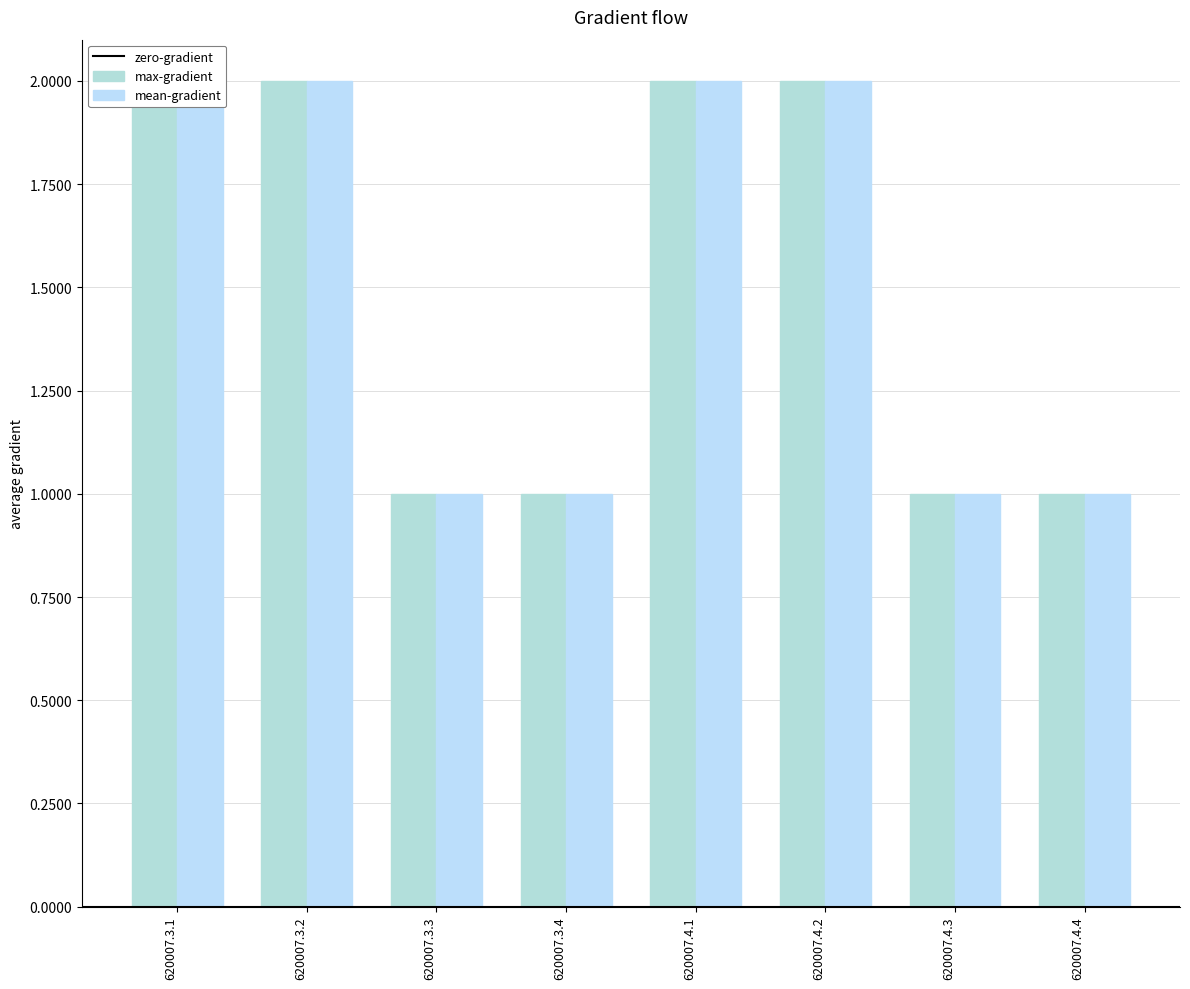

True or false: the data shows 0 at 620007.3.4.

False